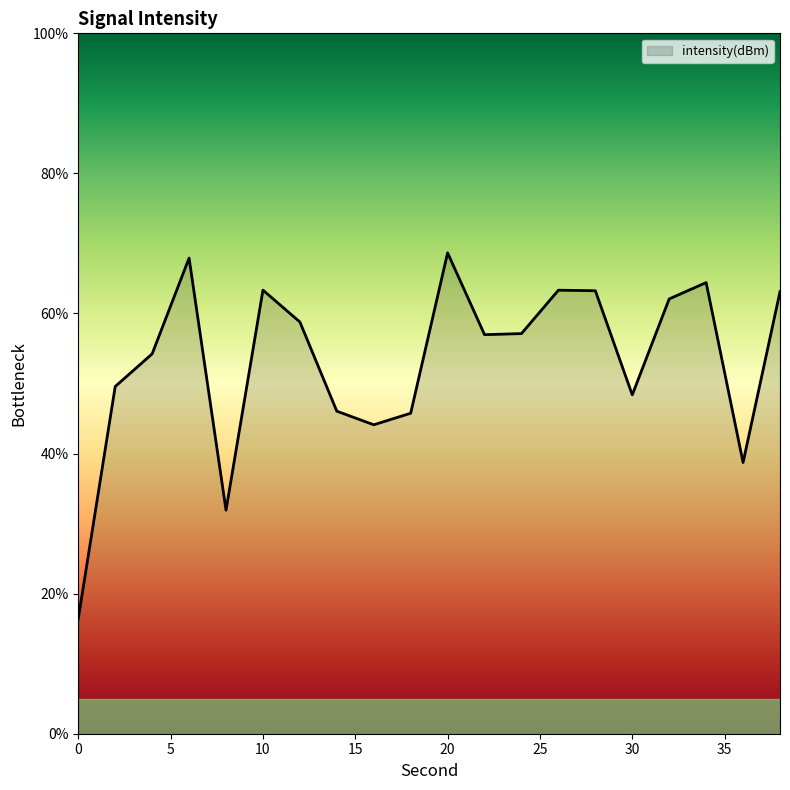

What is the maximum value shown in the chart?

68.7